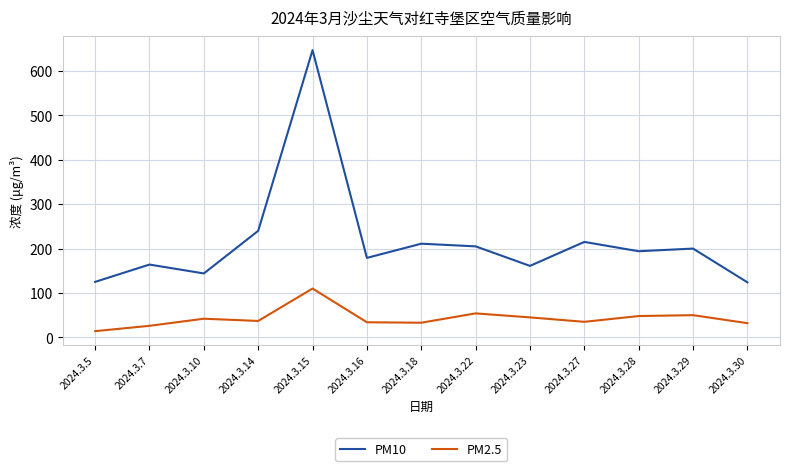

What is the minimum value for PM2.5?

14